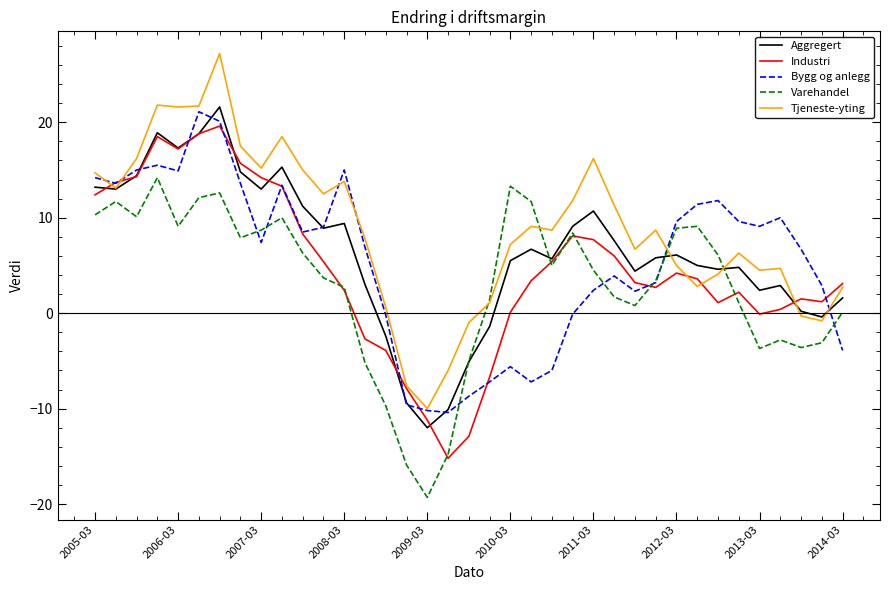

Which series has the widest spread of values?

Tjeneste-yting